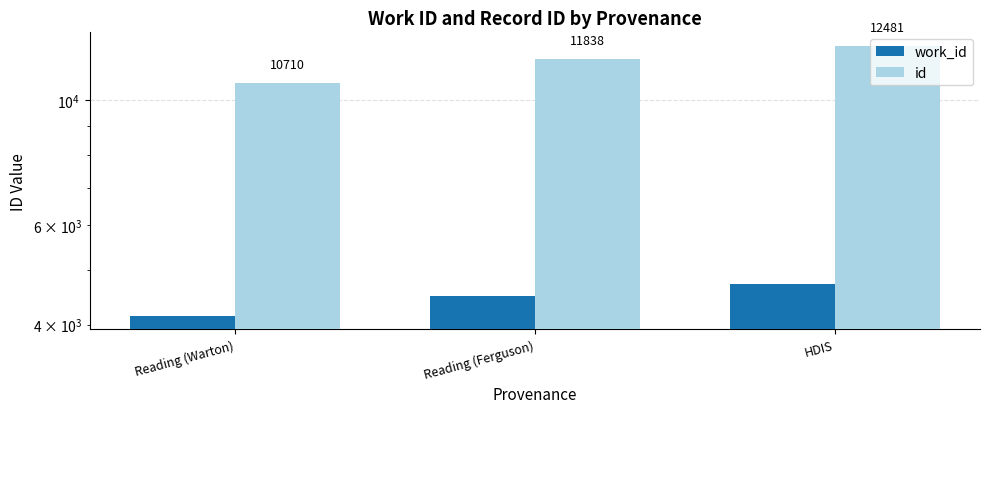

What is the sum of all work_id values?

13379